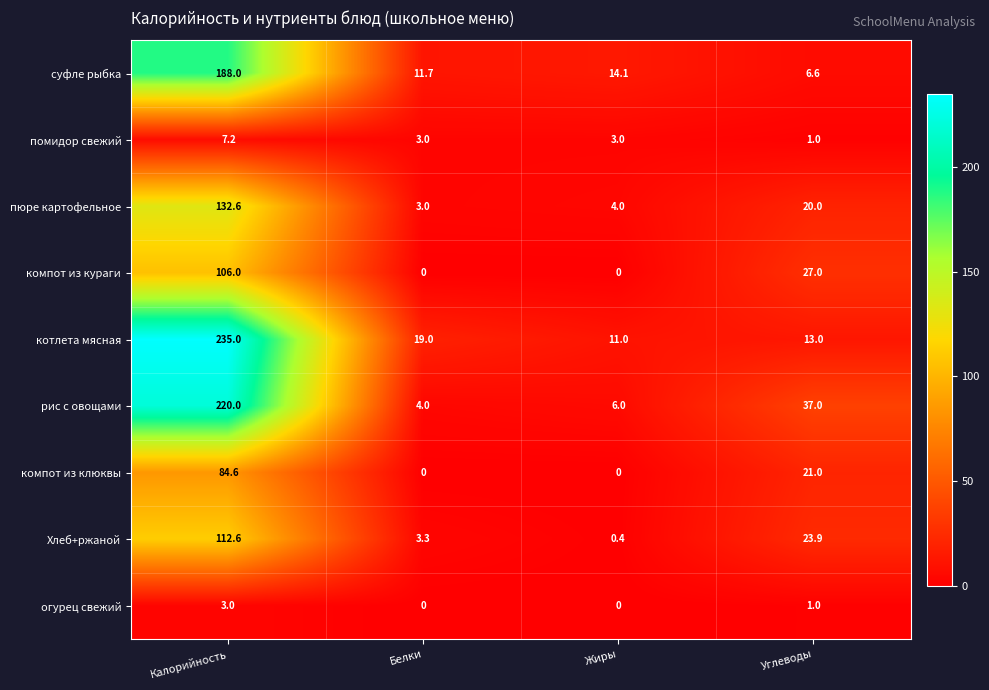

At how many categories does at least one series exceed 46?

1